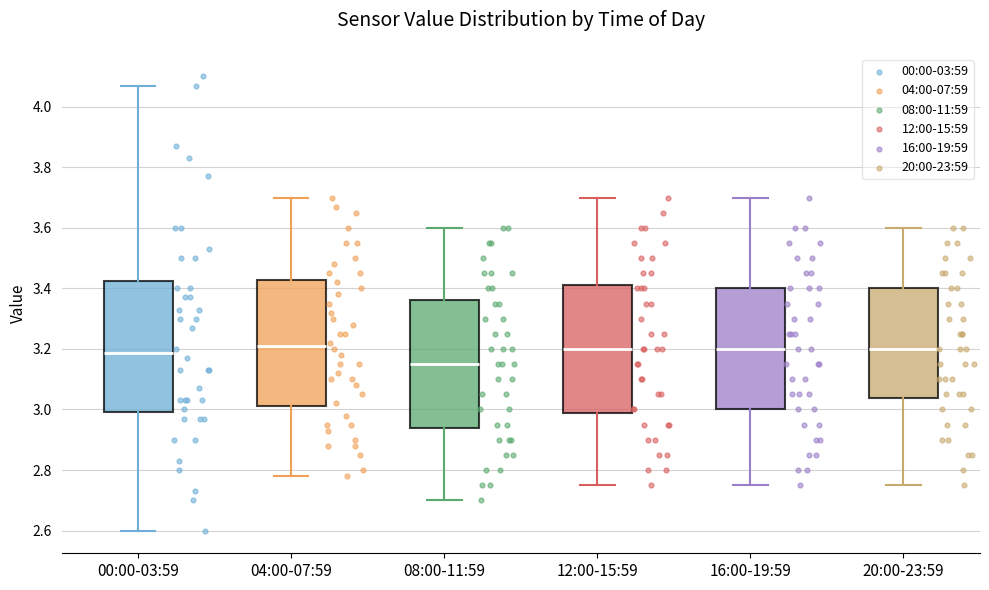

Where does the median line of the box for 20:00-23:59 sit on the y-axis? The values are not printed on the chart, so give them approximately, as read against the axis.

3.20